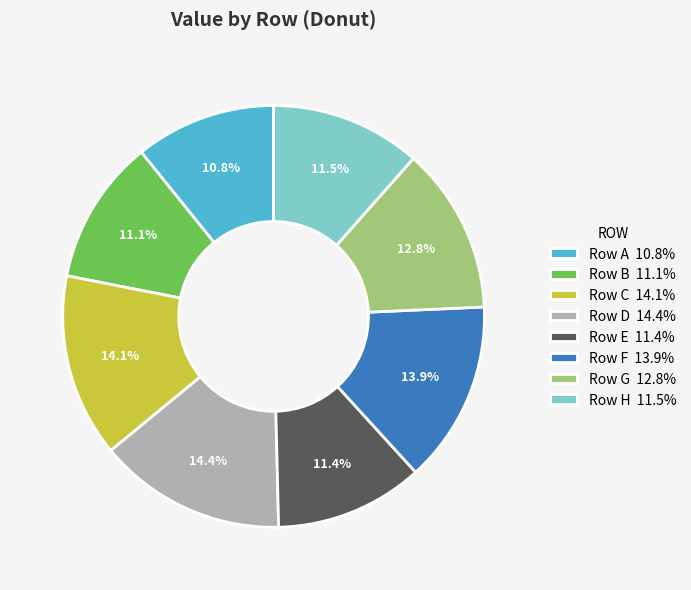

Count the number of slices in the pie.

8